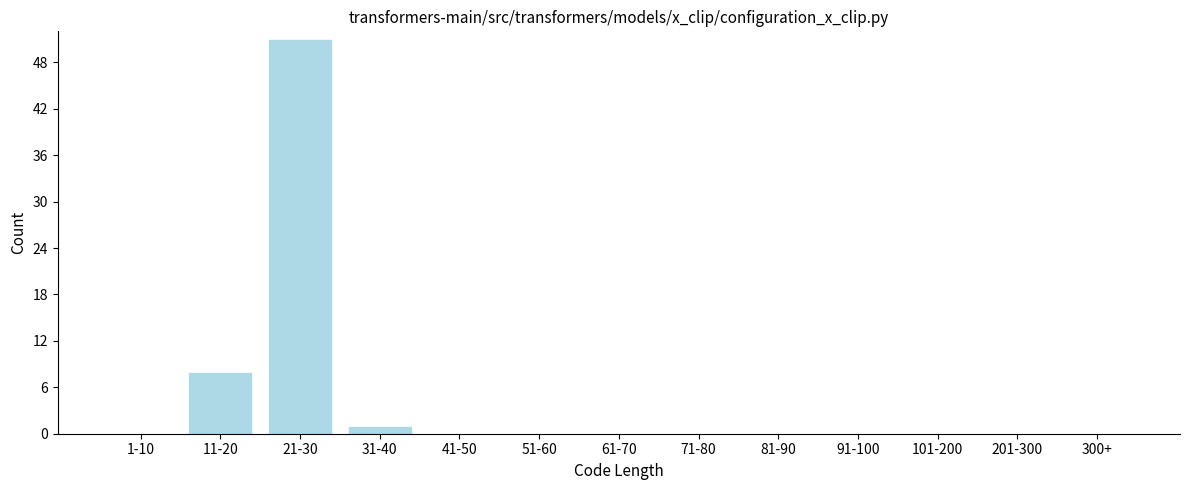

Reading left to right, list all the values displayed in this chart.

1-10=0	11-20=8	21-30=51	31-40=1	41-50=0	51-60=0	61-70=0	71-80=0	81-90=0	91-100=0	101-200=0	201-300=0	300+=0